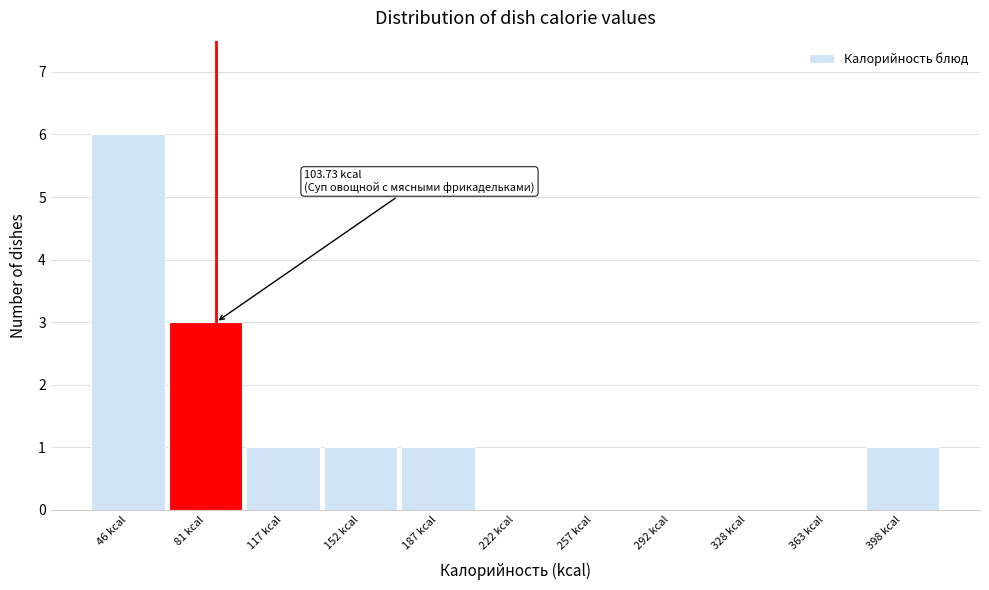

Reading left to right, list all the values displayed in this chart.

46 kcal=6	81 kcal=3	117 kcal=1	152 kcal=1	187 kcal=1	222 kcal=0	257 kcal=0	292 kcal=0	328 kcal=0	363 kcal=0	398 kcal=1